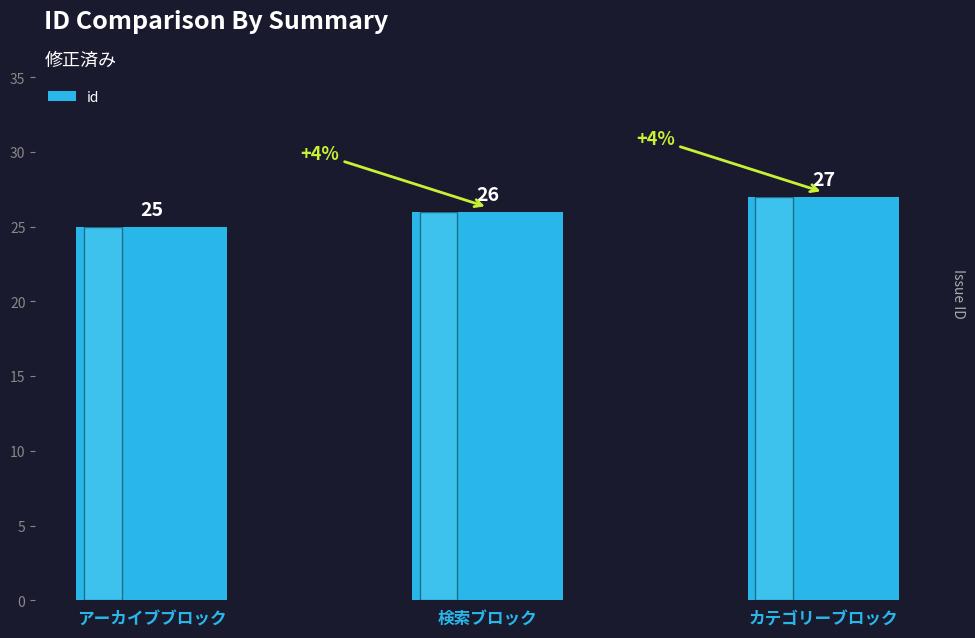

What position from the left is アーカイブブロック?

1